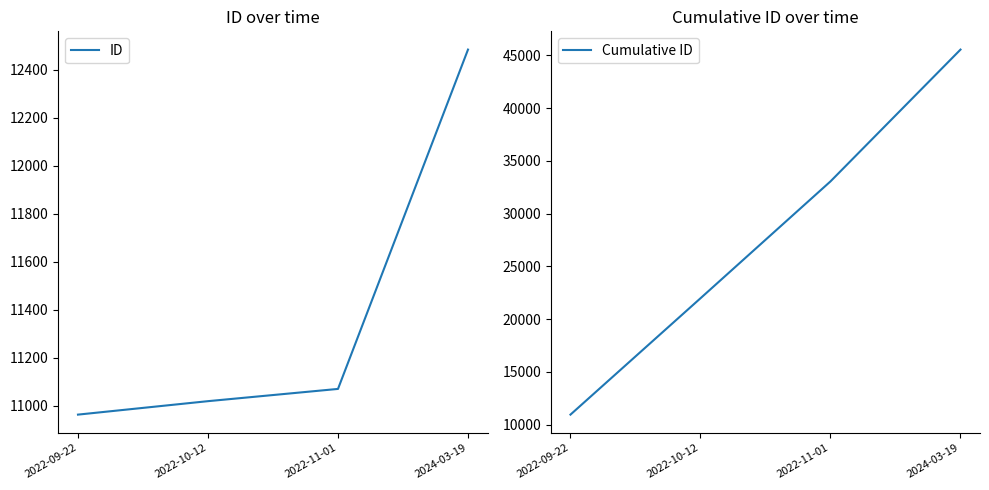

The Cumulative ID series shows 12378 at 2022-10-12. True or false?

False